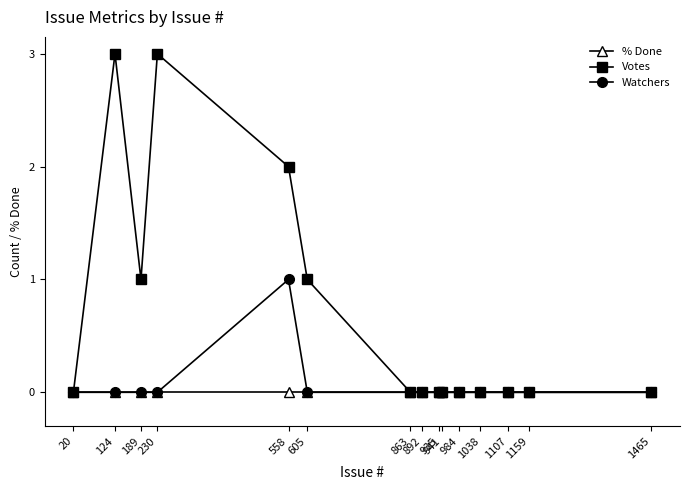

What is the maximum value shown in the chart?

3